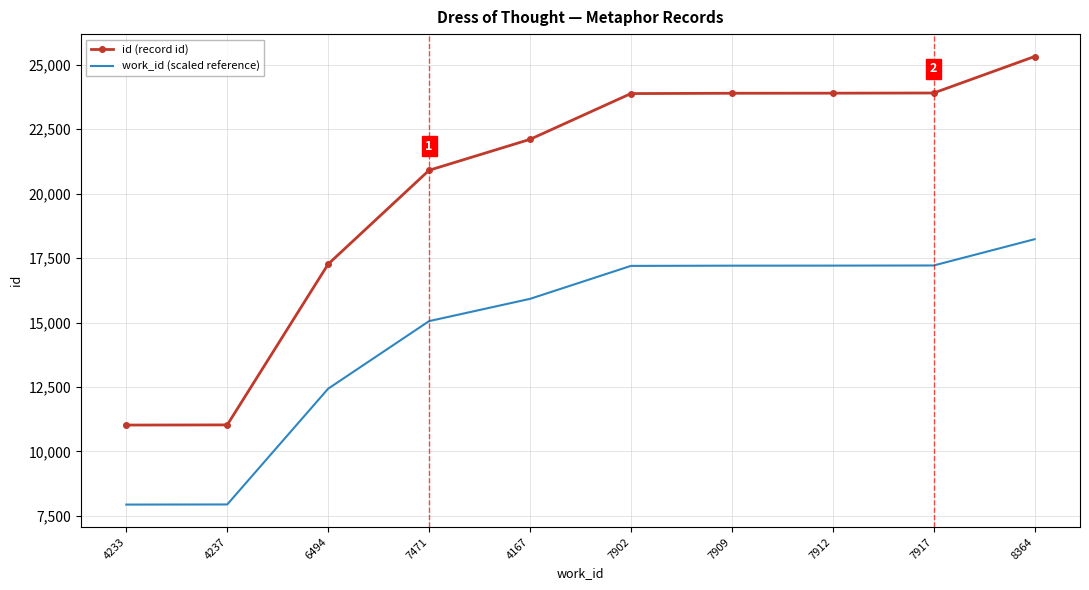

Which series changed the most between 6494 and 8364?

id (record id)